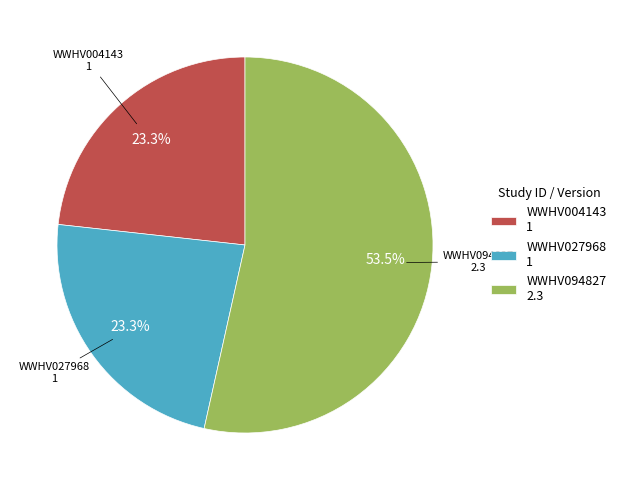

What percentage is the WWHV027968 slice, to the nearest percent?

23%